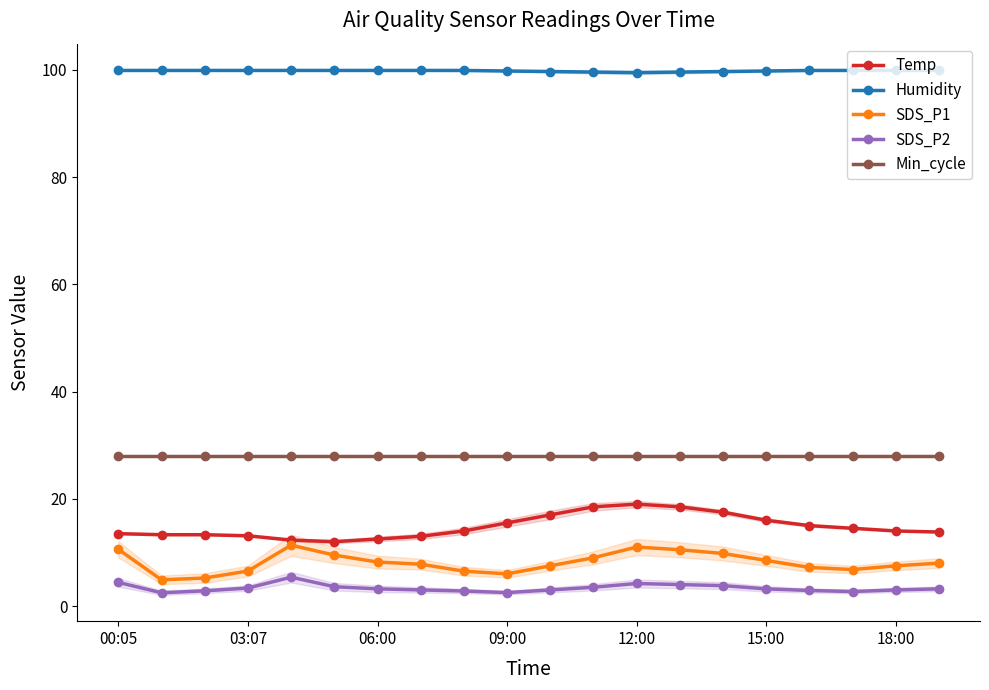

What are all the series names shown in the legend?

Temp, Humidity, SDS_P1, SDS_P2, Min_cycle